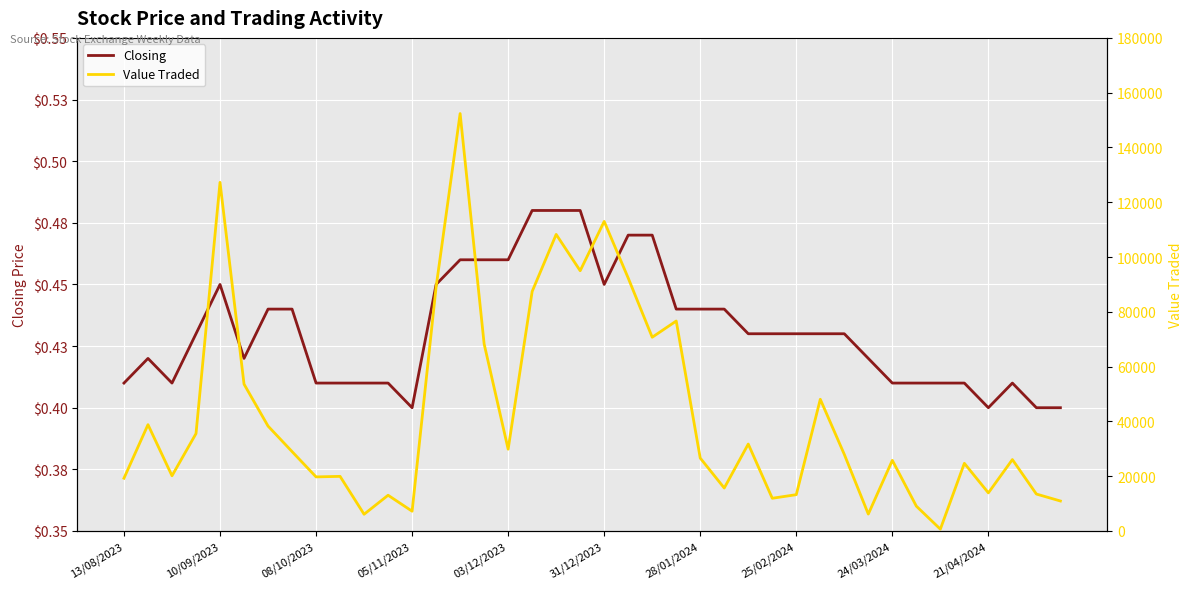

At how many categories does at least one series exceed 34281?

16